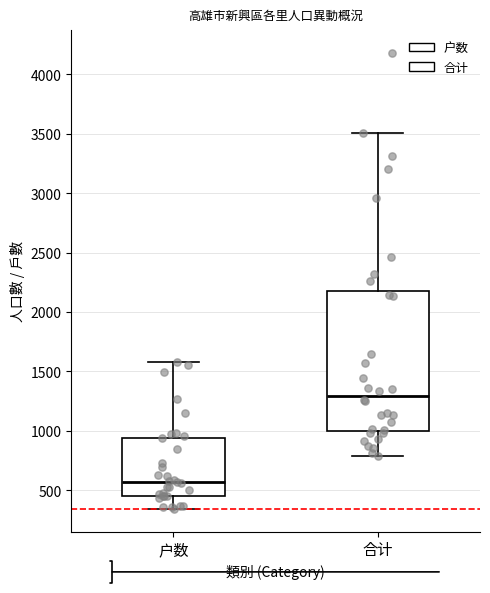

Reading left to right, read every box against the y-axis: the position of its median line, the range the box covers, and the ends of its whiskers. The values are not printed on the chart, so give them approximately, as read against the axis.

户数: median 550, box 450 to 950, whiskers 350 to 1600
合计: median 1300, box 1000 to 2150, whiskers 800 to 3500